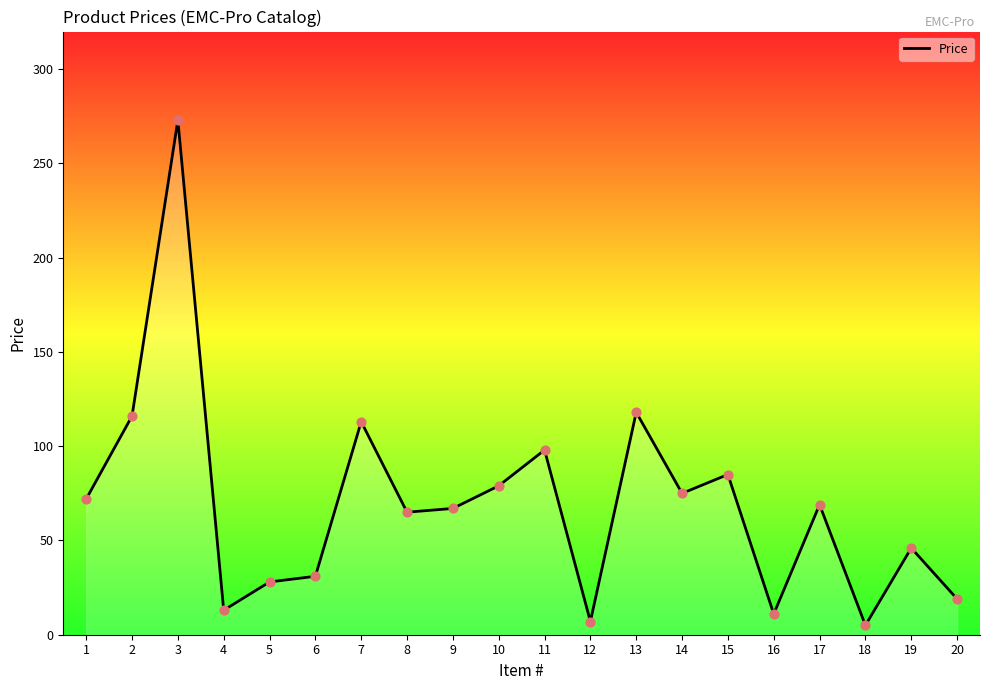

Approximately how many times larger is the value at 15 compared to 1?

1.2